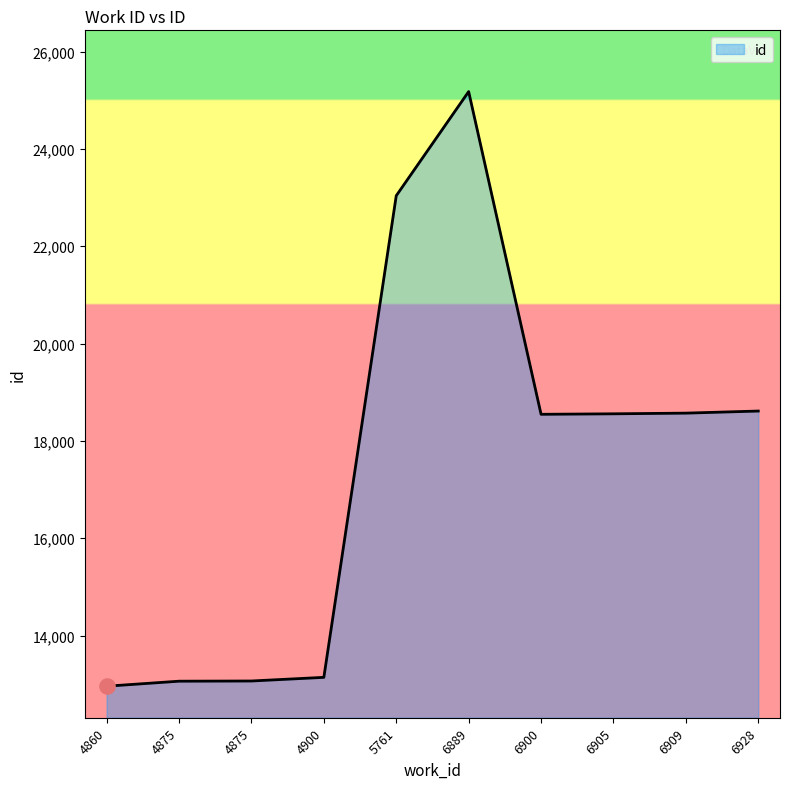

How many lines are shown in the chart?

1